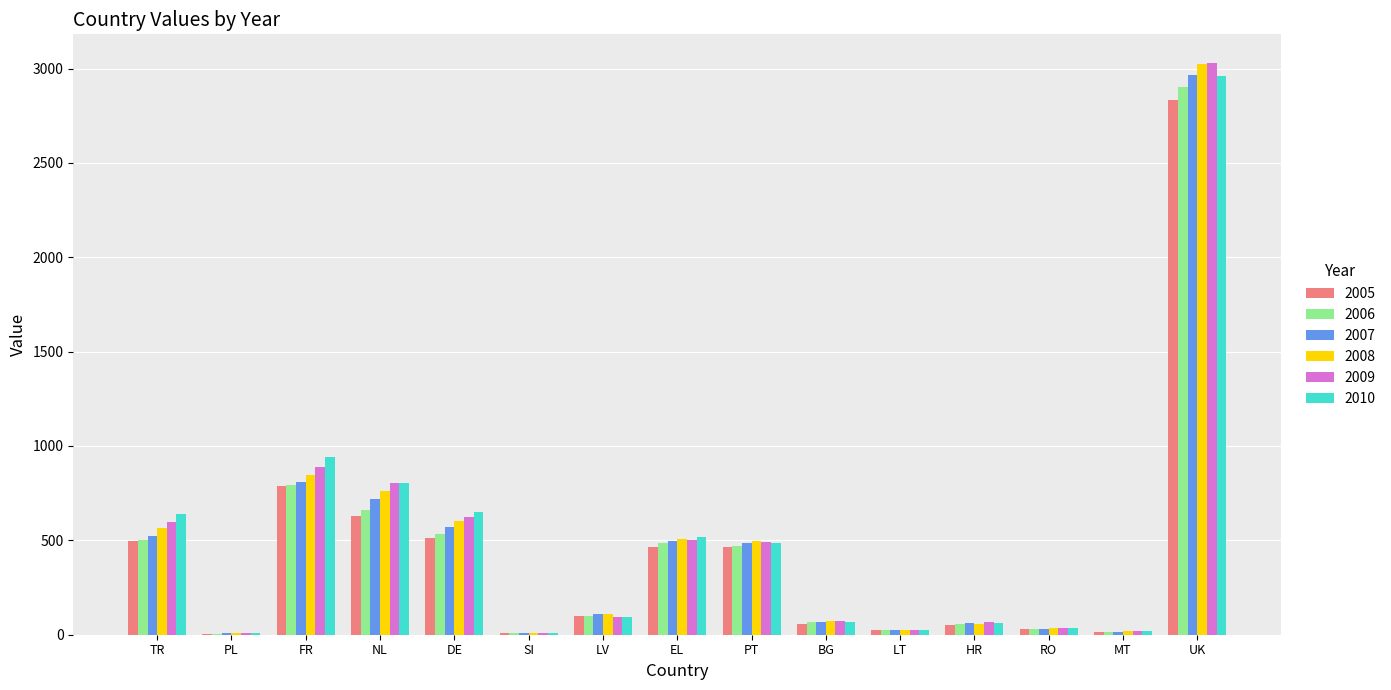

What is the highest value of the 2009 series?

3029.6